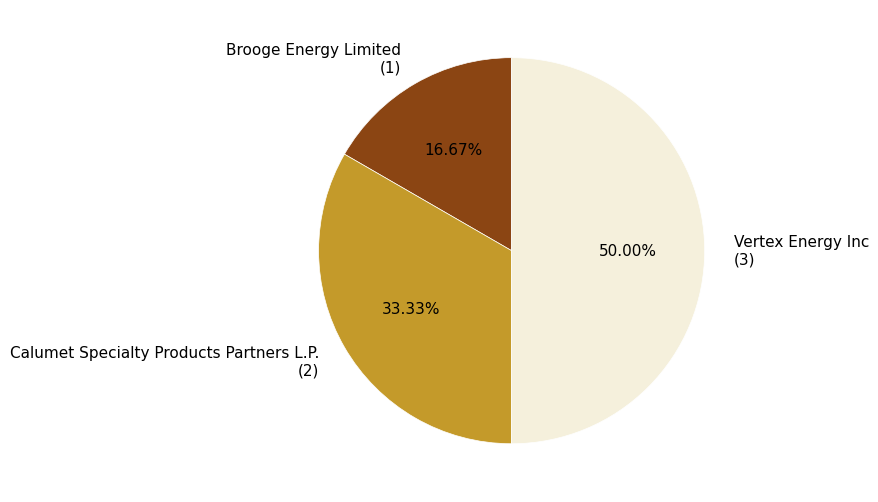

Rank the categories by value from lowest to highest.

Brooge Energy Limited, Calumet Specialty Products Partners L.P., Vertex Energy Inc